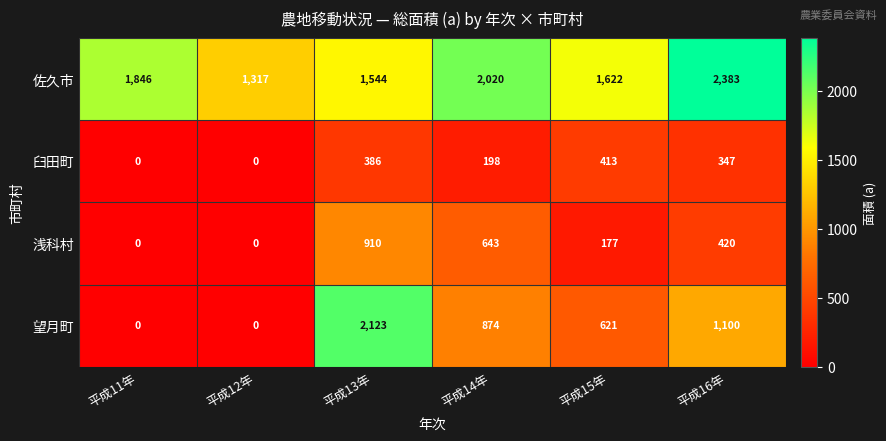

At how many categories does at least one series exceed 1861?

3